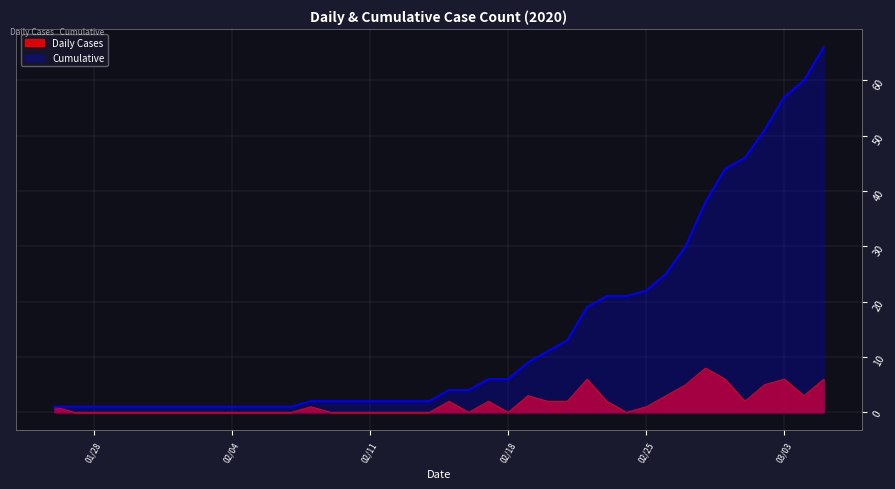

Which category has the highest value in the Cumulative series?

2020/3/5